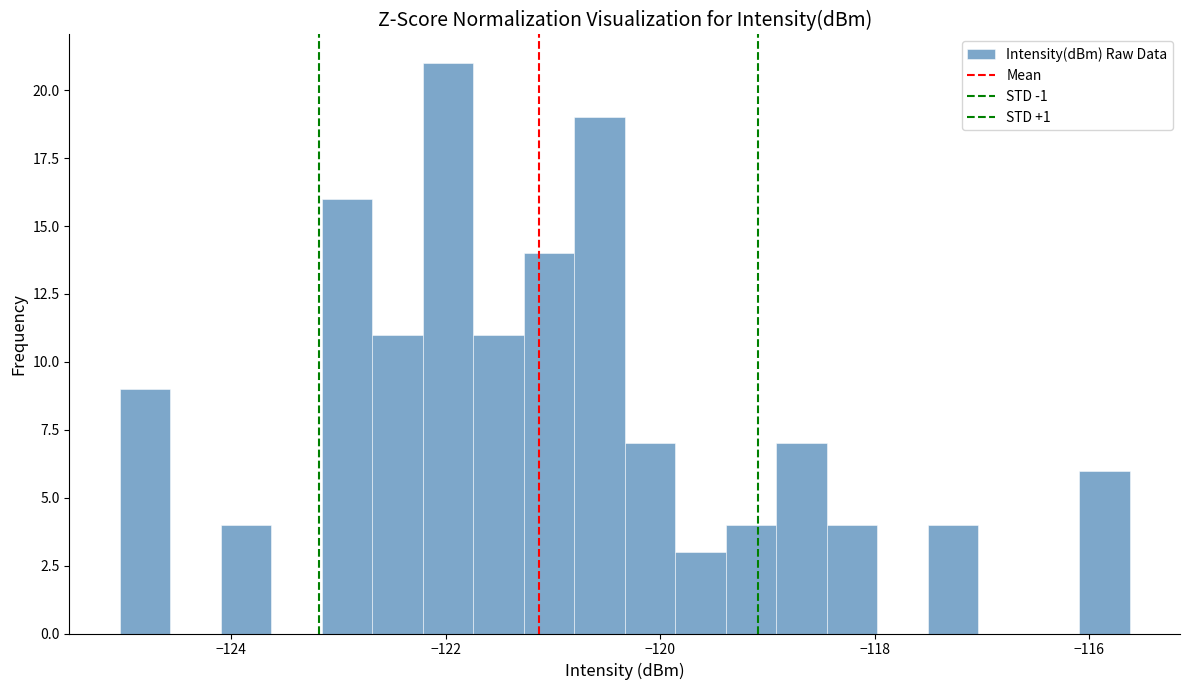

Around what value on the x-axis is the tallest bar? Give the approximate position of its centre, as read against the axis.

-122.0